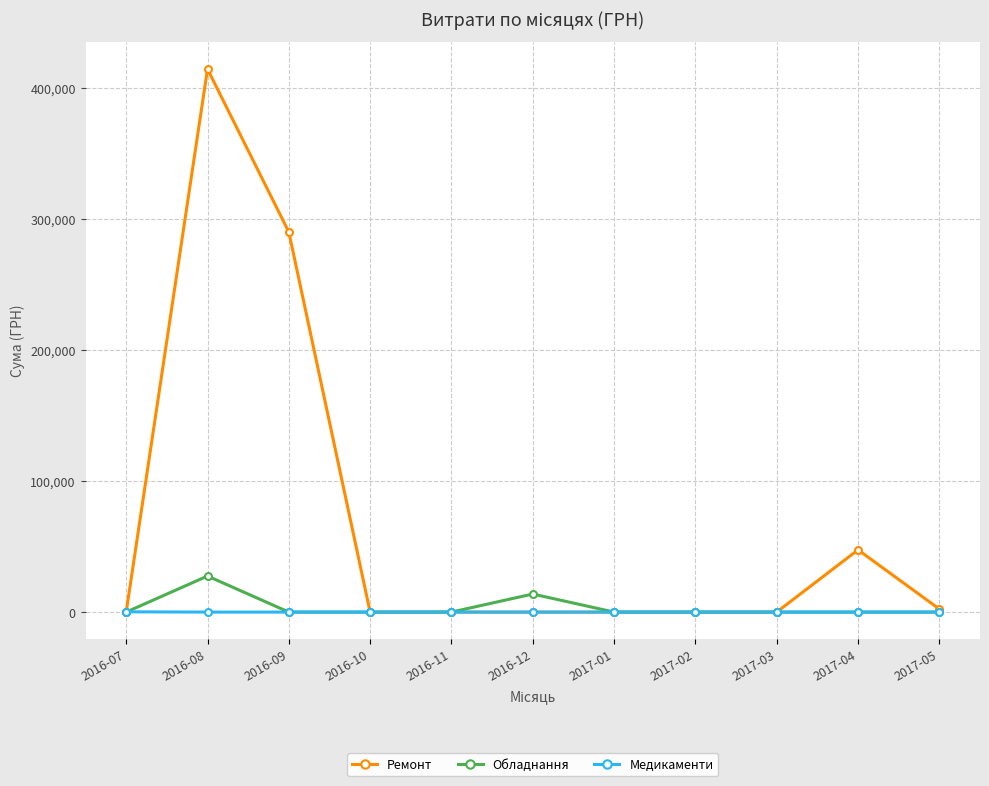

What is the difference between the maximum and second lowest values in the Обладнання series?

27510.0